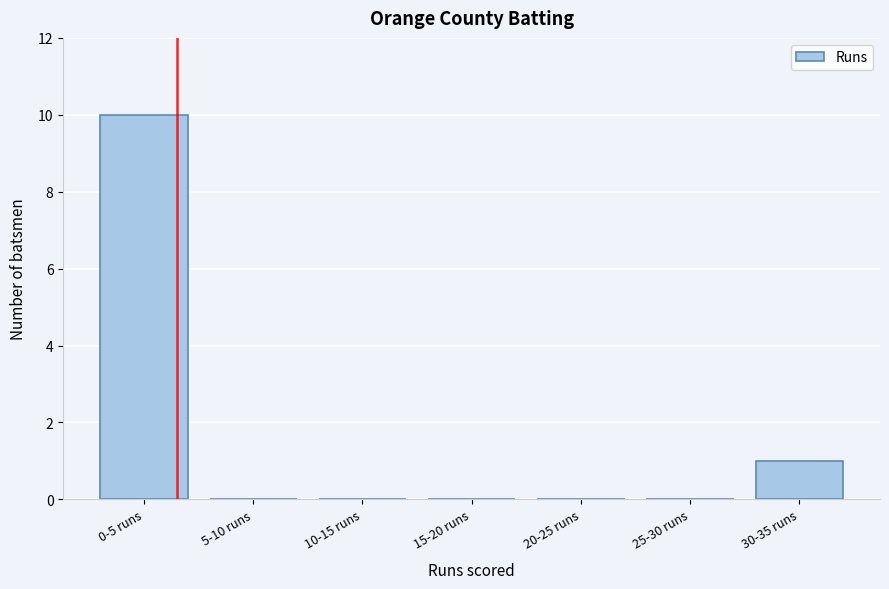

Reading left to right, extract all data points from this chart.

0-5 runs=10	5-10 runs=0	10-15 runs=0	15-20 runs=0	20-25 runs=0	25-30 runs=0	30-35 runs=1